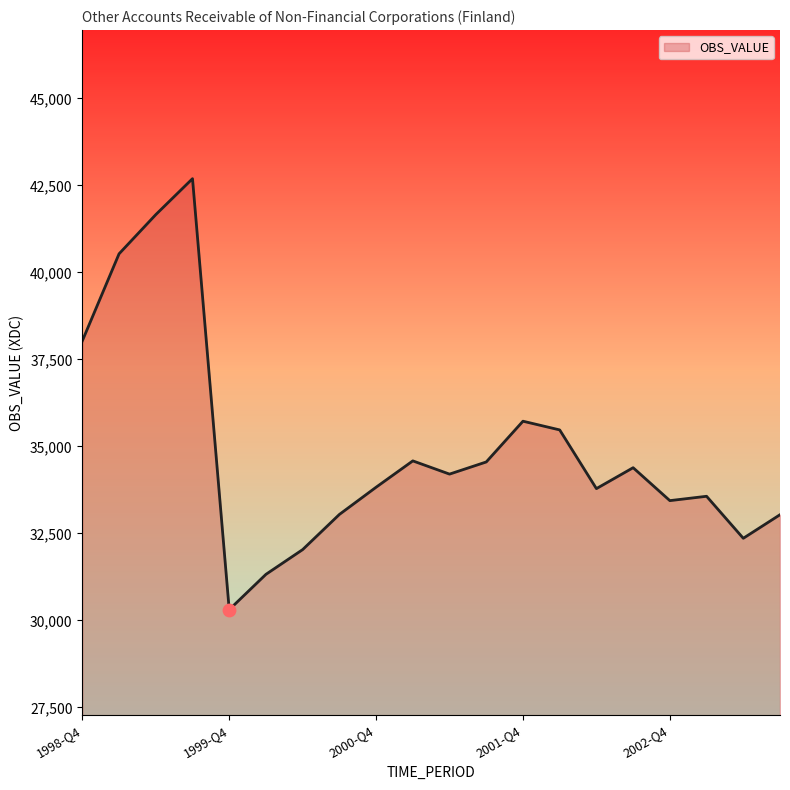

What is the maximum value shown in the chart?

42695